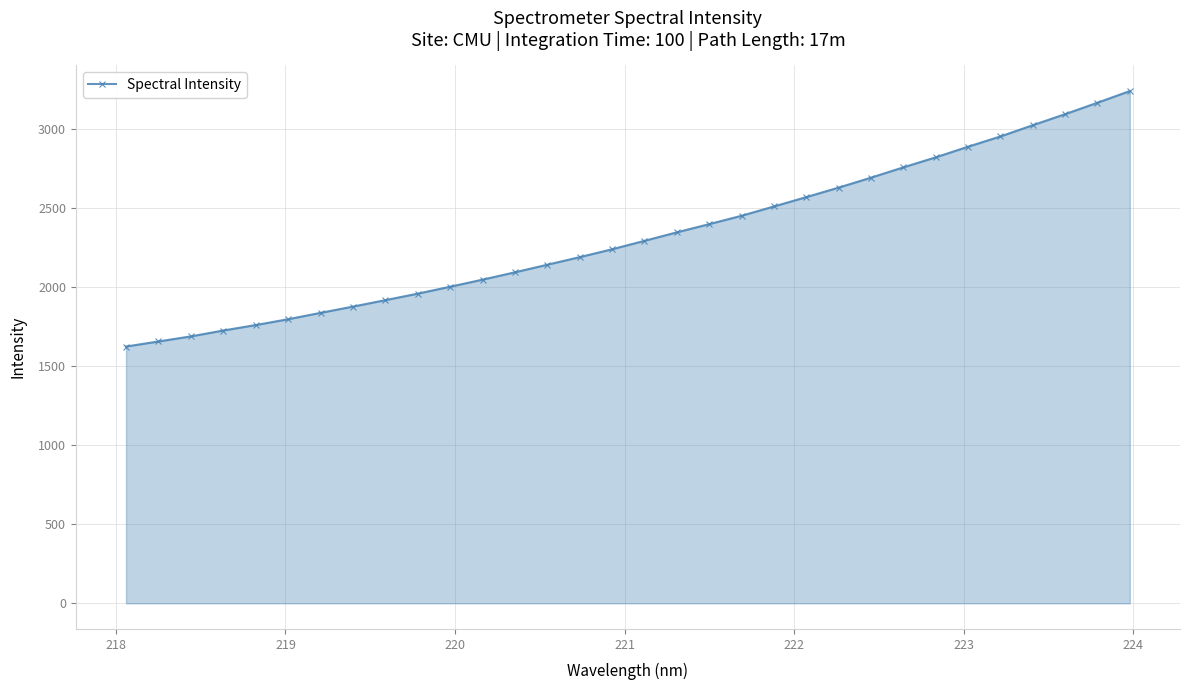

What is the average value?

2324.9